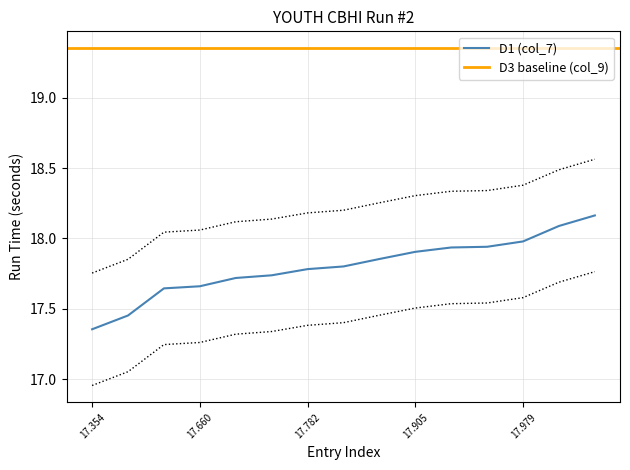

The value of D1 (col_7) at 17.782 is 17.8. True or false?

True